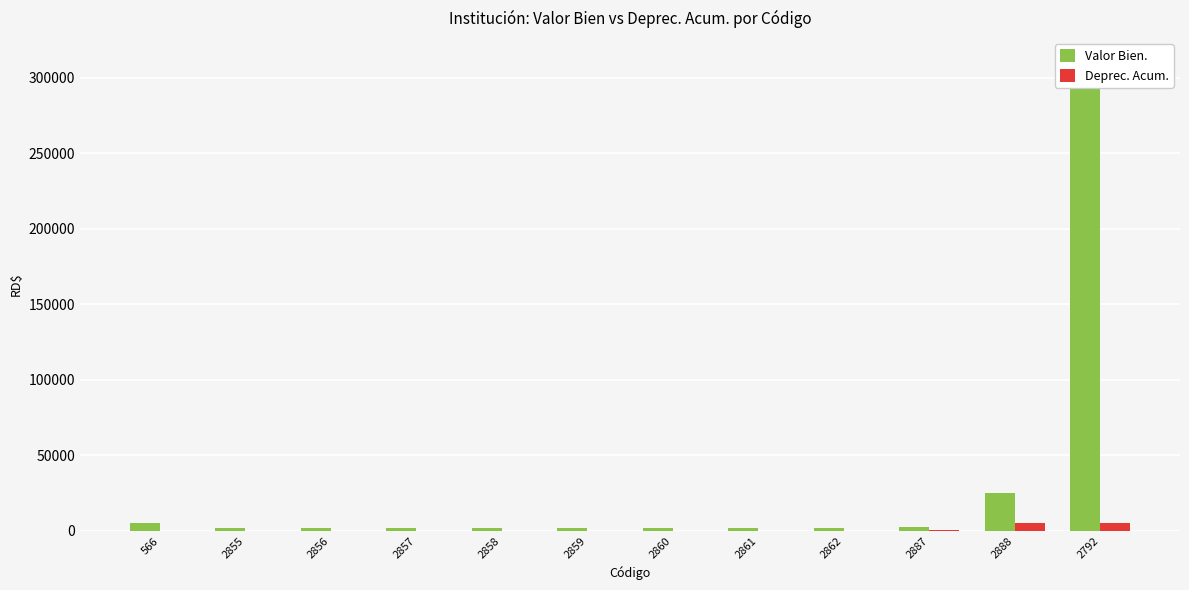

The Deprec. Acum. series shows 31.6 at 2862. True or false?

True